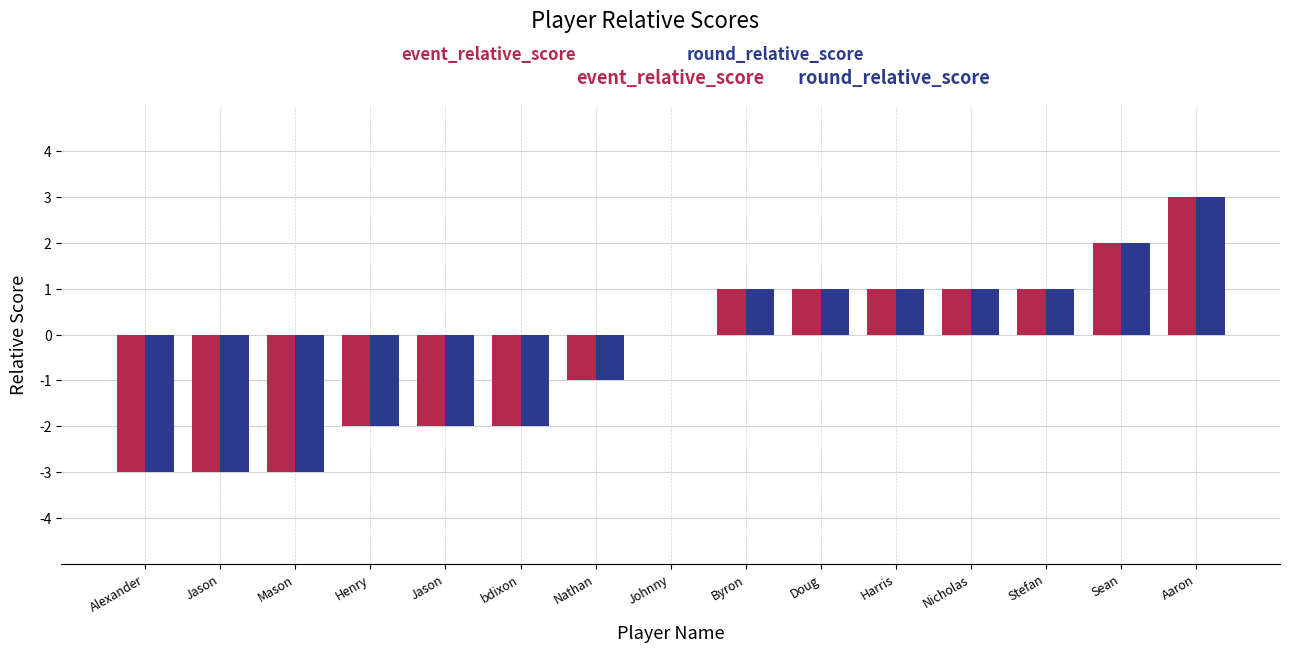

Are the bars horizontal?

No